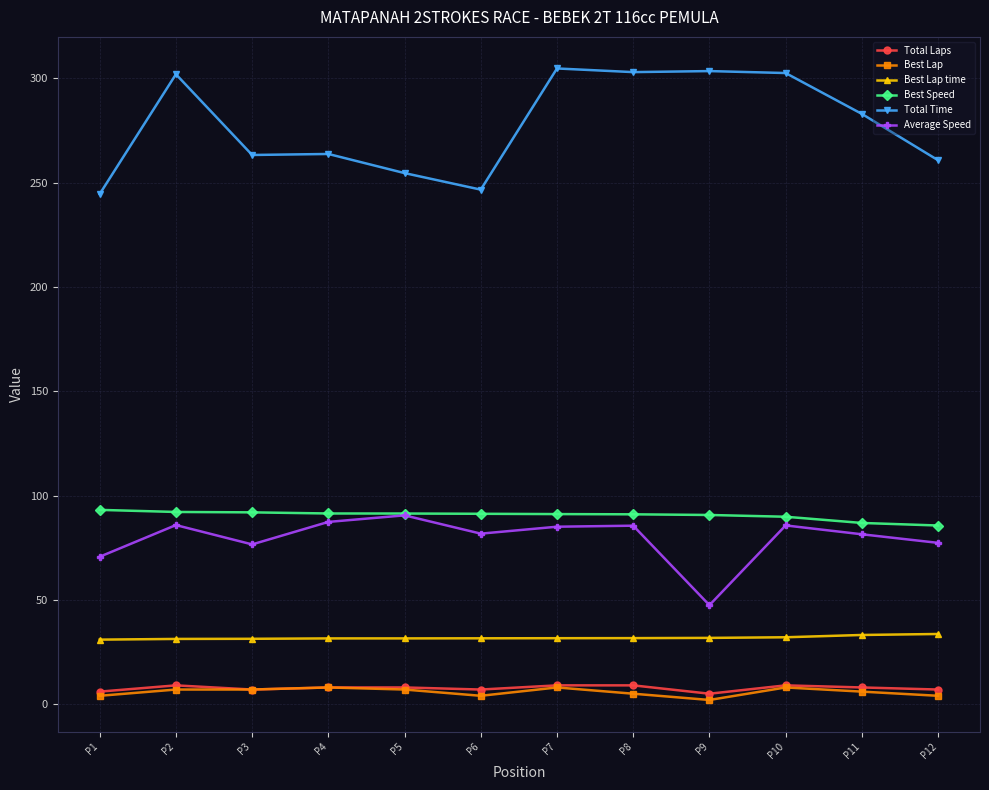

Where is the first local minimum for Average Speed?

P3